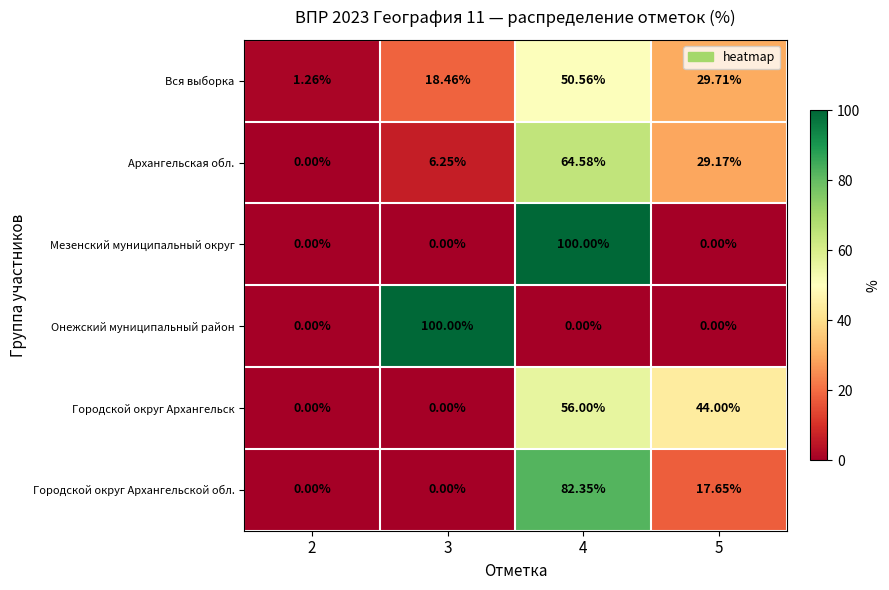

Which series changed the most between 3 and 5?

Онежский муниципальный район